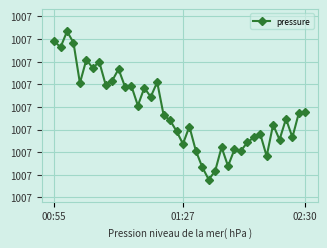

Does the chart have visible grid lines?

Yes